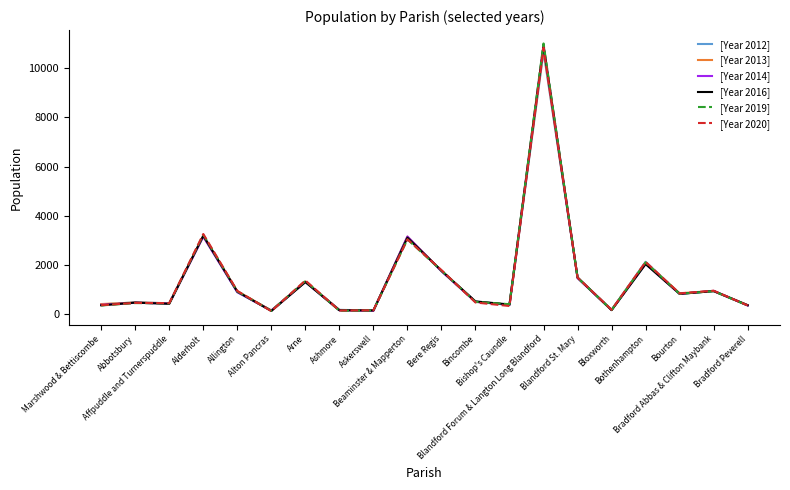

What is the sum of all [Year 2012] values?

29729